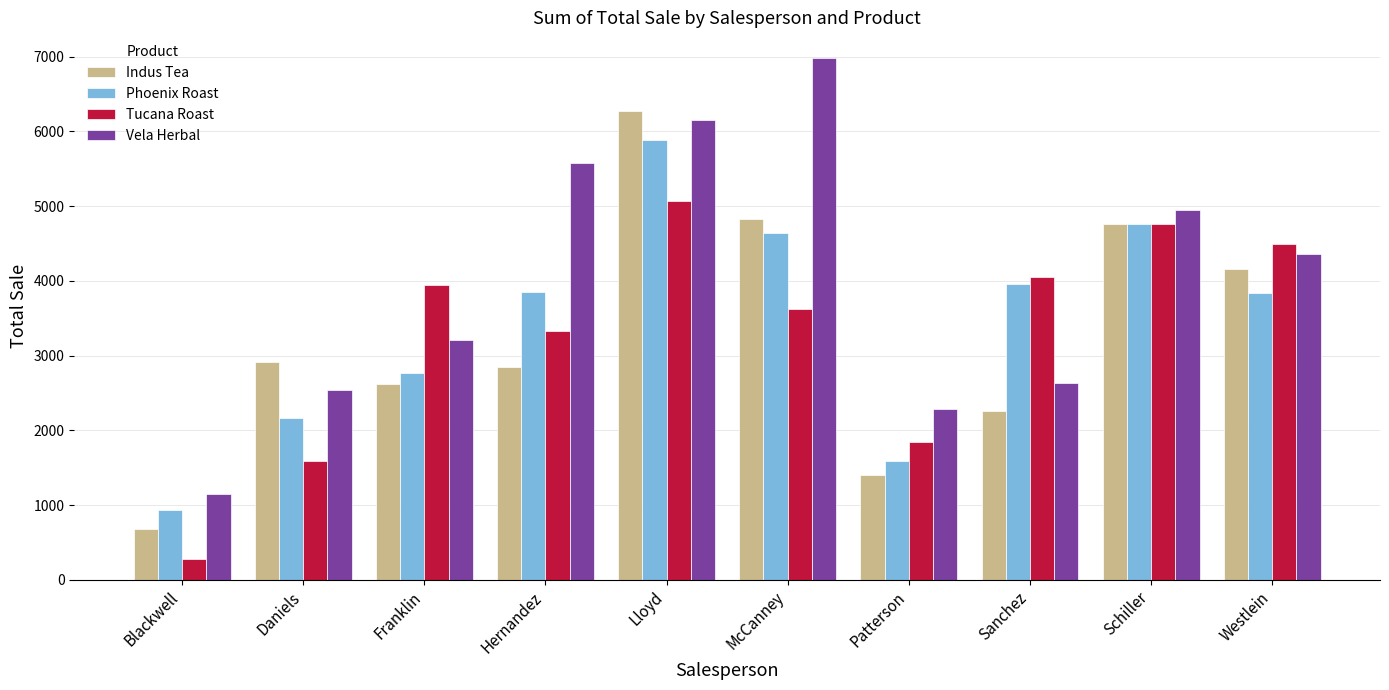

What is the maximum value shown in the chart?

6976.8